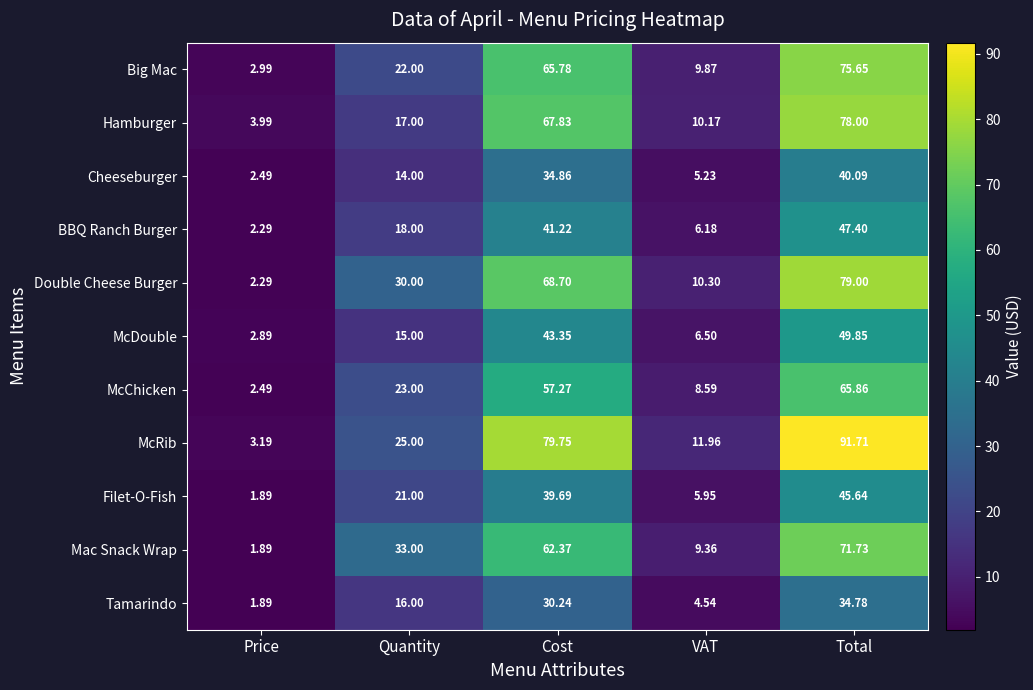

Which category has the highest value in the Filet-O-Fish series?

Total